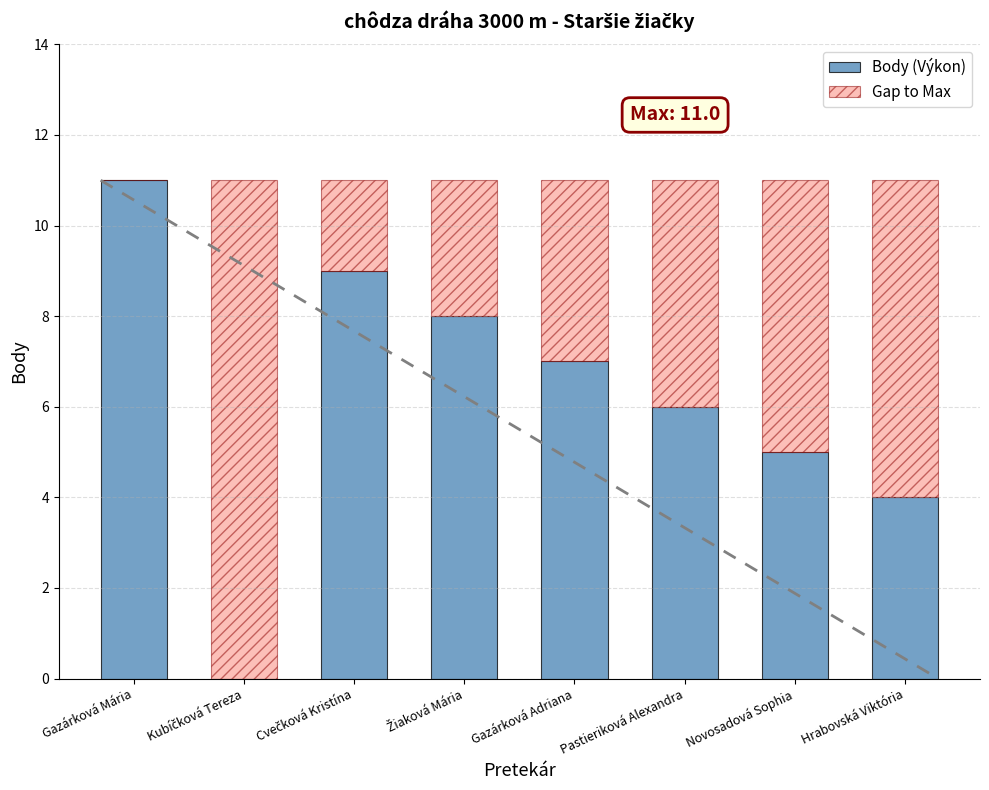

Which category has the highest value in the Body (Výkon) series?

Gazárková Mária